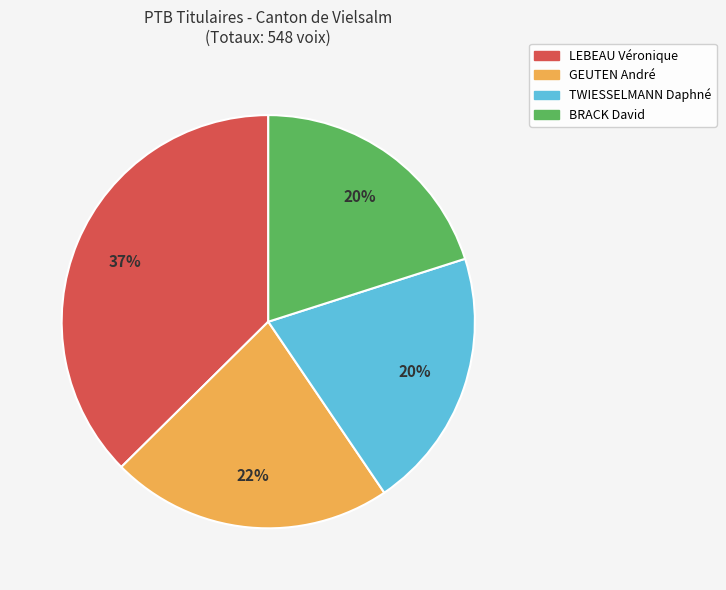

To the nearest percent, what is the difference between the GEUTEN André and LEBEAU Véronique slice percentages?

15%